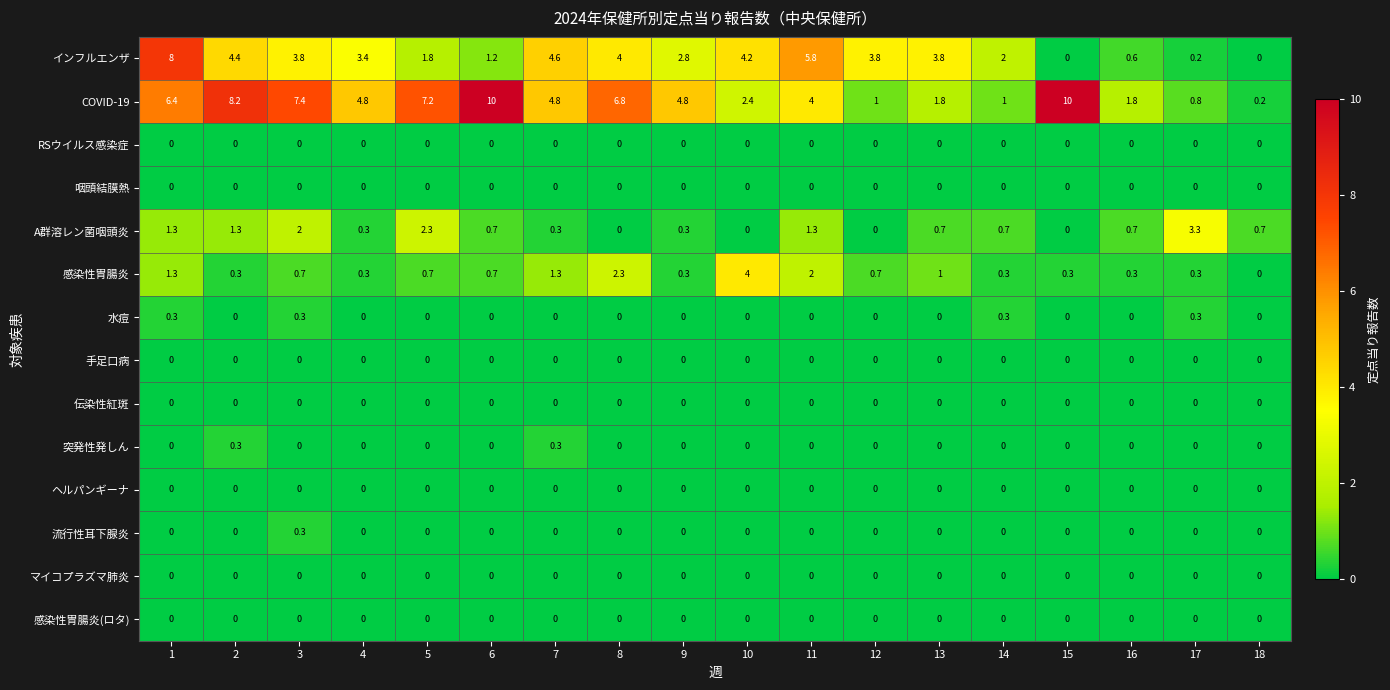

Between 4 and 10, which series saw the biggest shift?

感染性胃腸炎